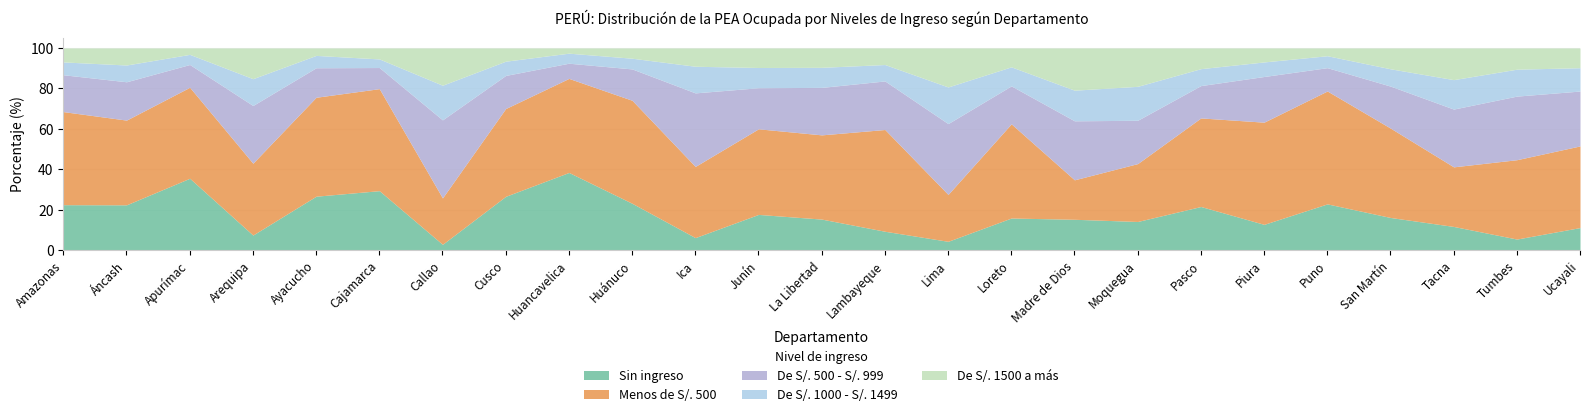

Count the number of data series in this chart.

5